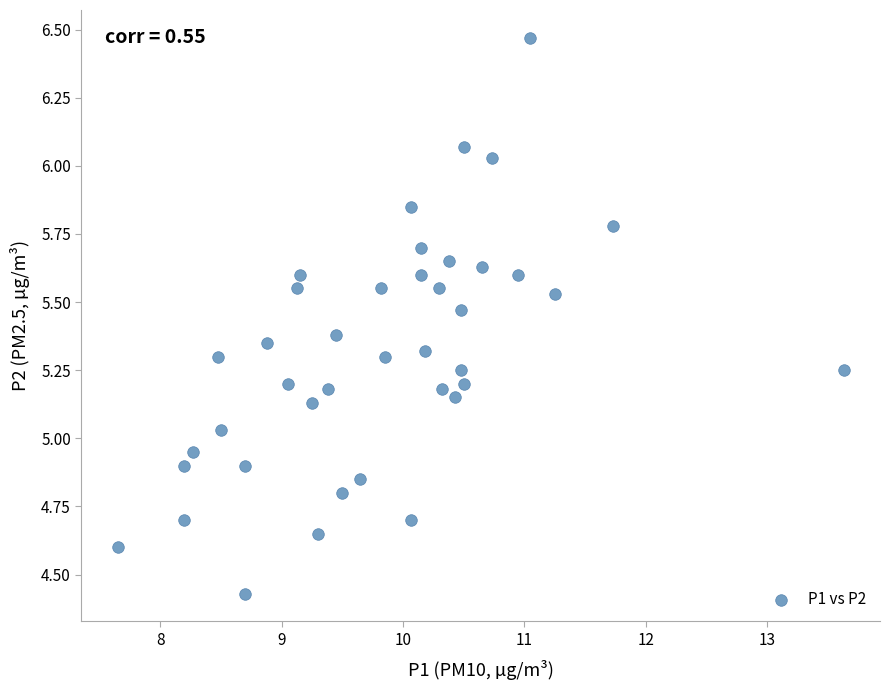

What is the range of Y values (max minus min)?

2.0